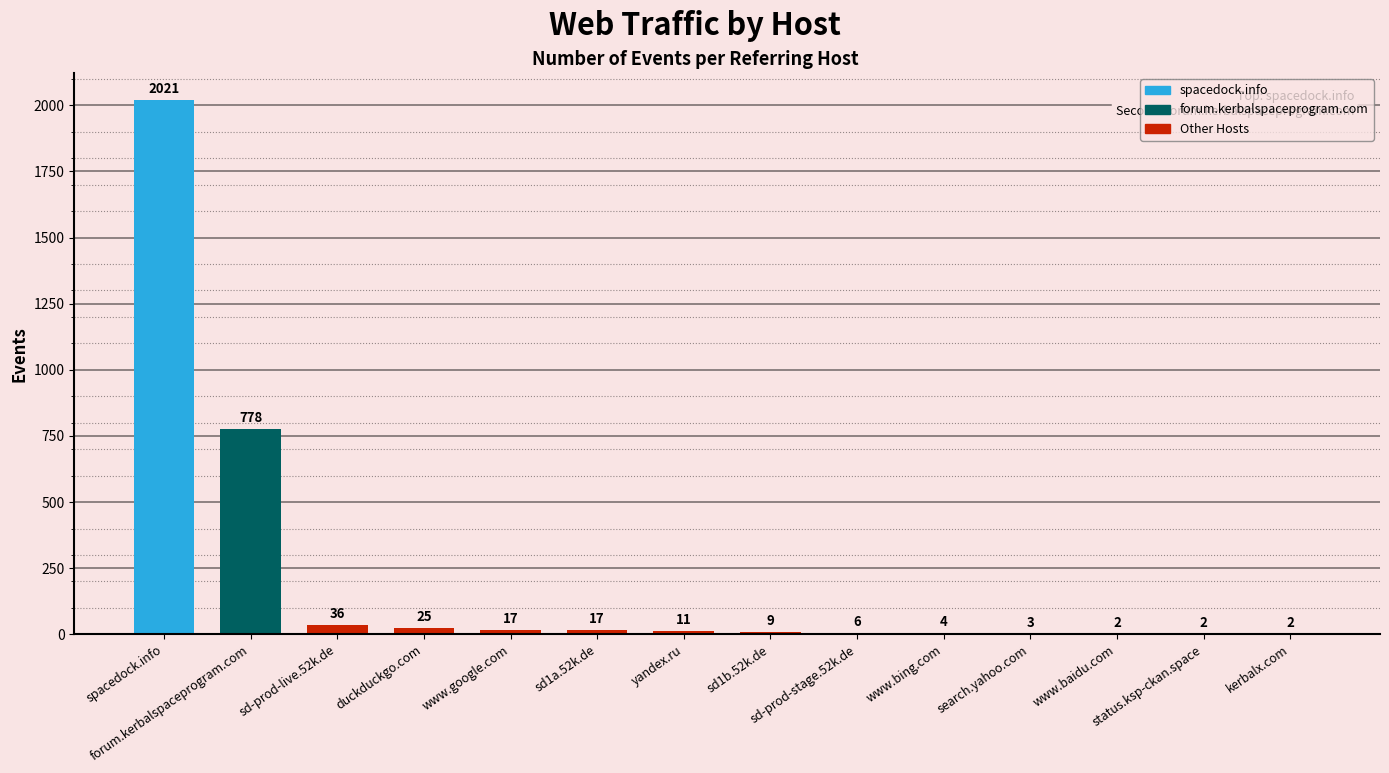

What is the change in value from forum.kerbalspaceprogram.com to www.google.com?

-761